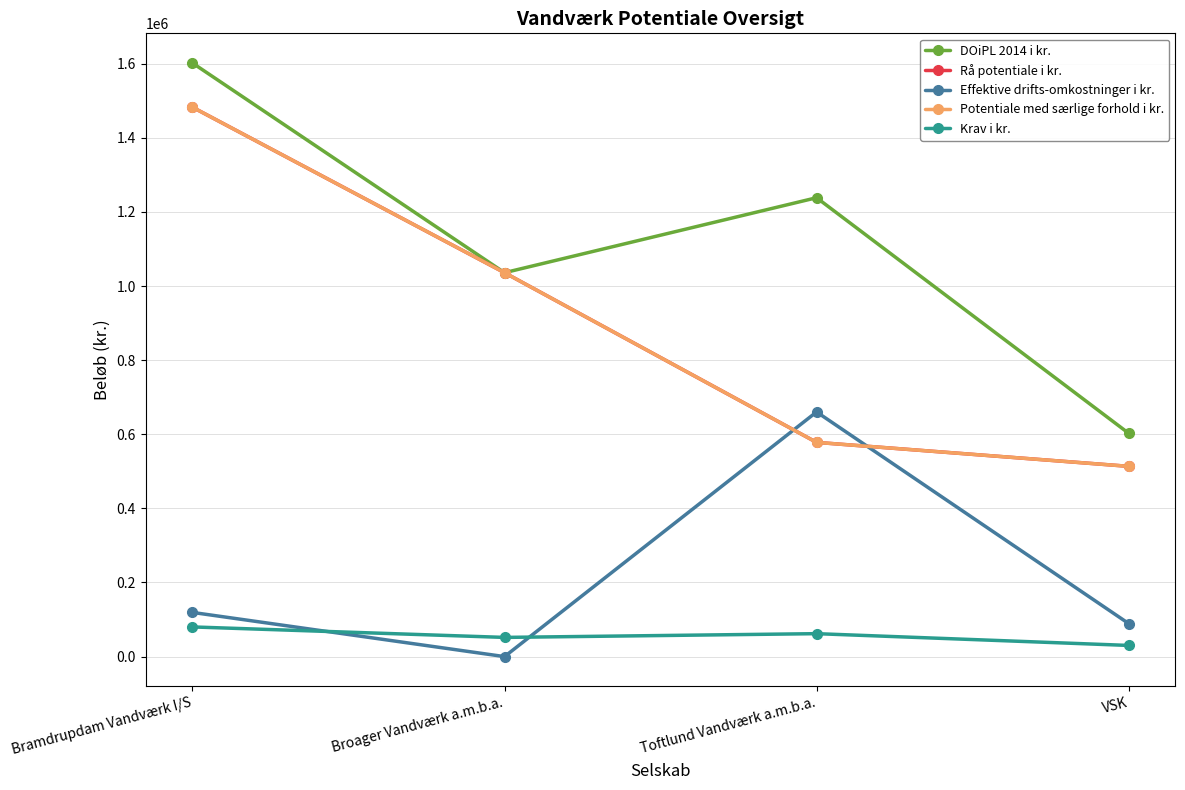

At which label does Effektive drifts-omkostninger i kr. reach its minimum?

Broager Vandværk a.m.b.a.